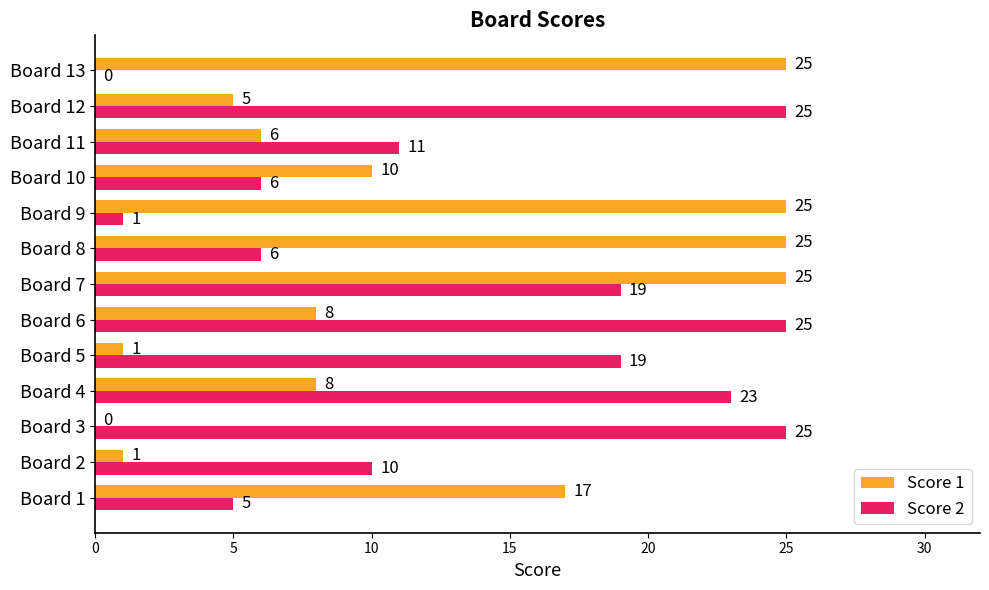

What are all the series names shown in the legend?

Score 1, Score 2